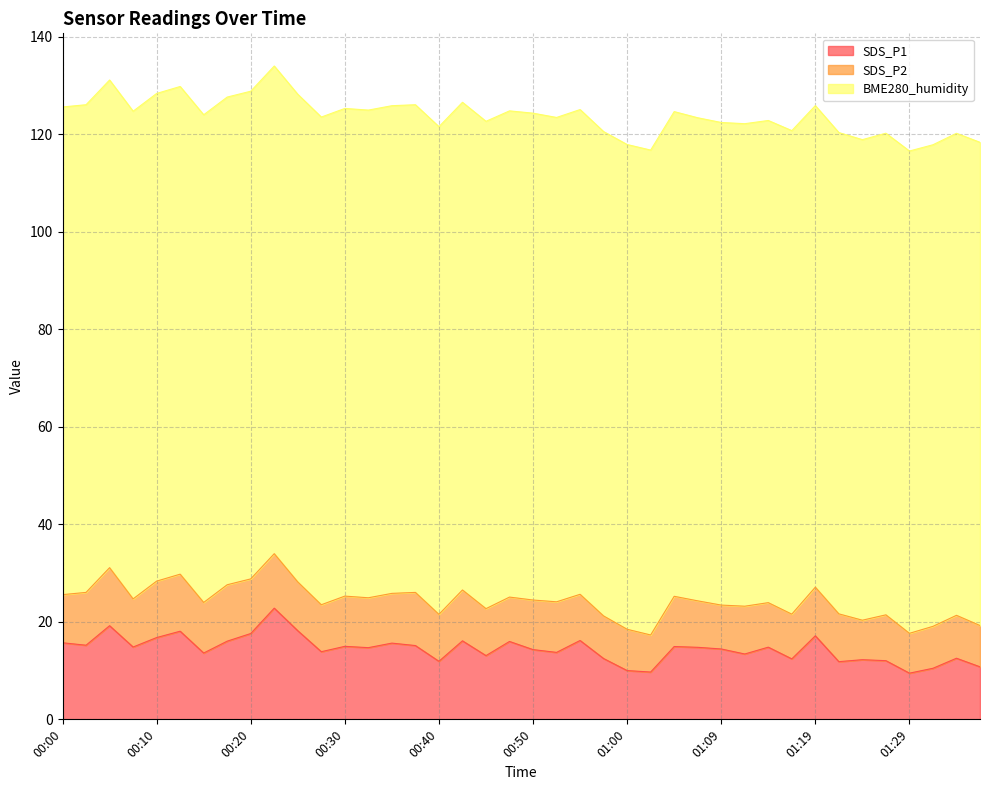

Which category has the lowest value in the SDS_P2 series?

01:02